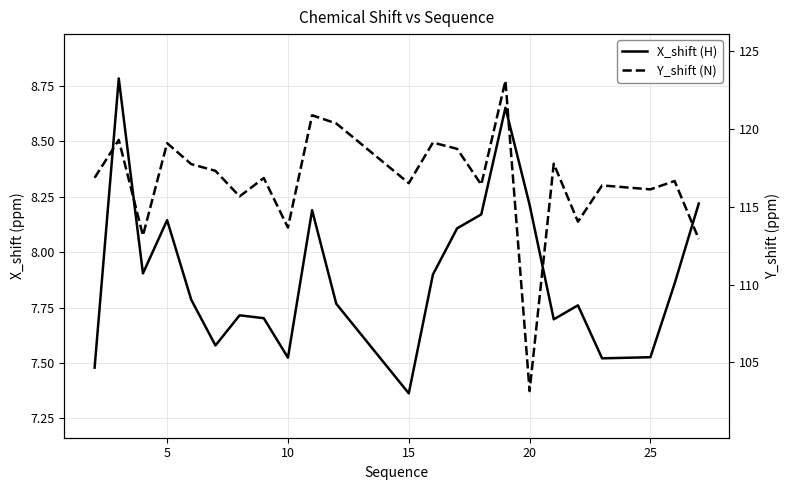

What is the minimum value shown in the chart?

7.4